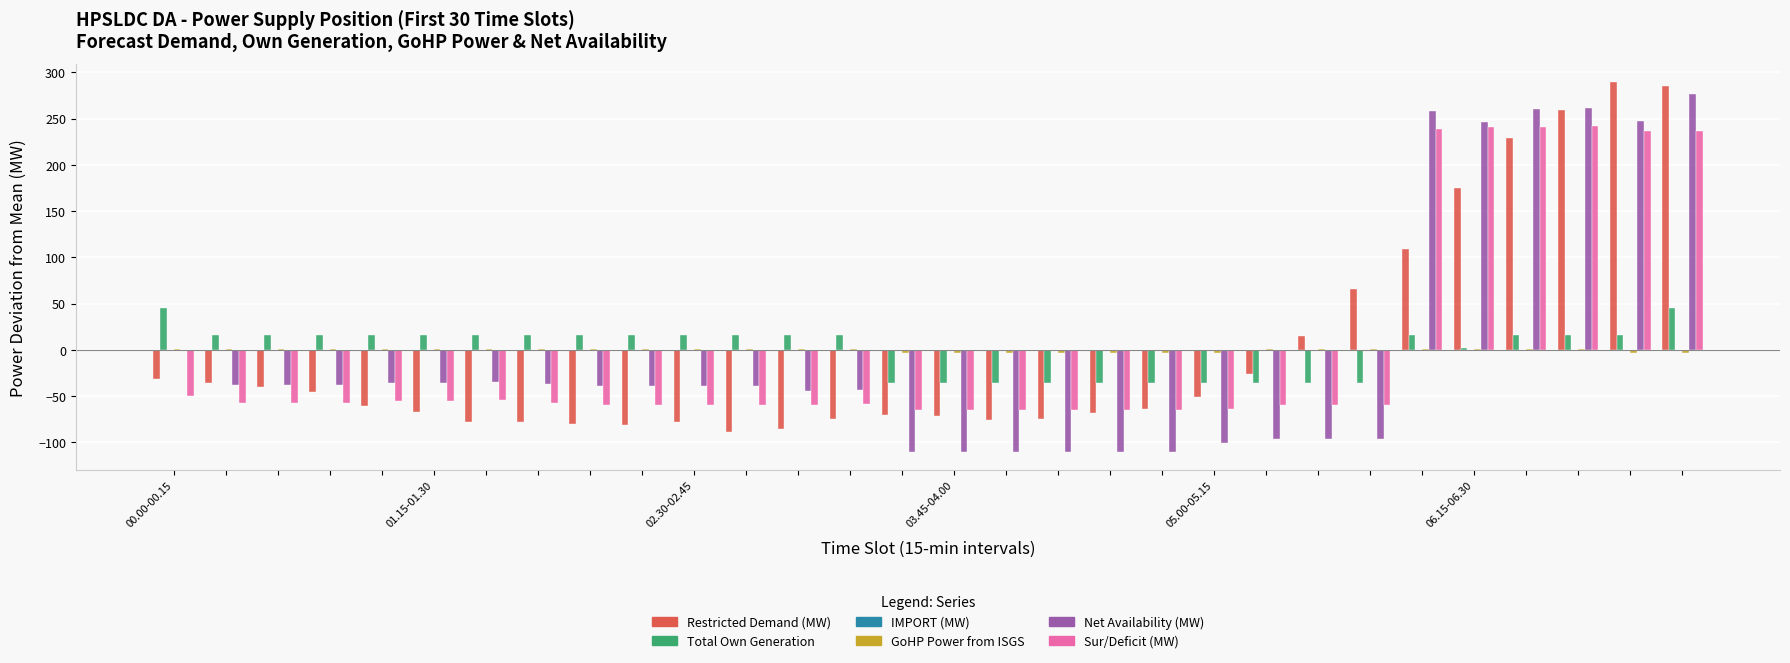

What is the greatest value displayed?

289.3